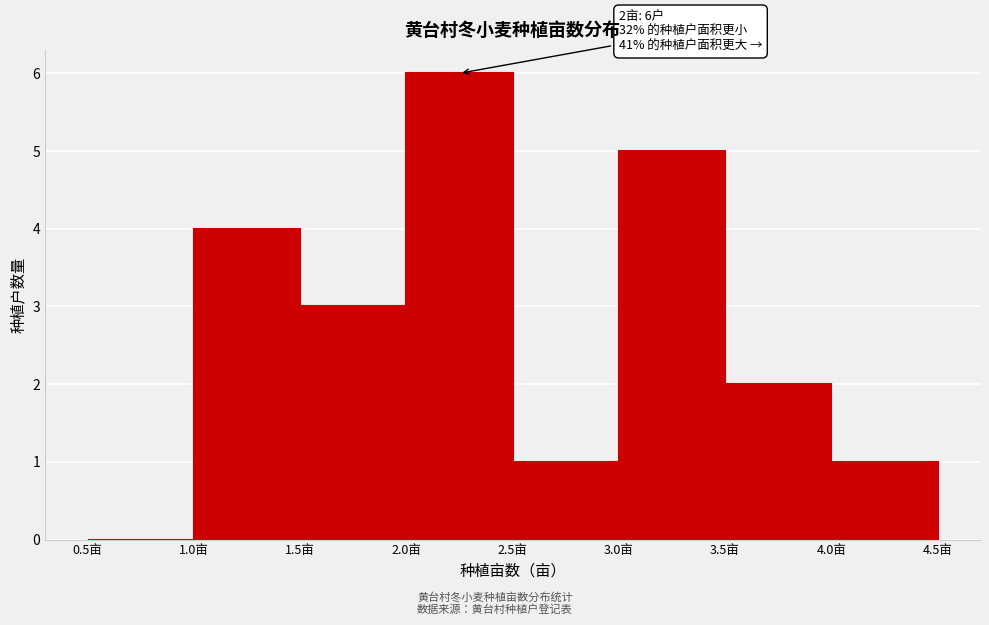

Over which range of the x-axis is the bar tallest?

2.0 to 2.5